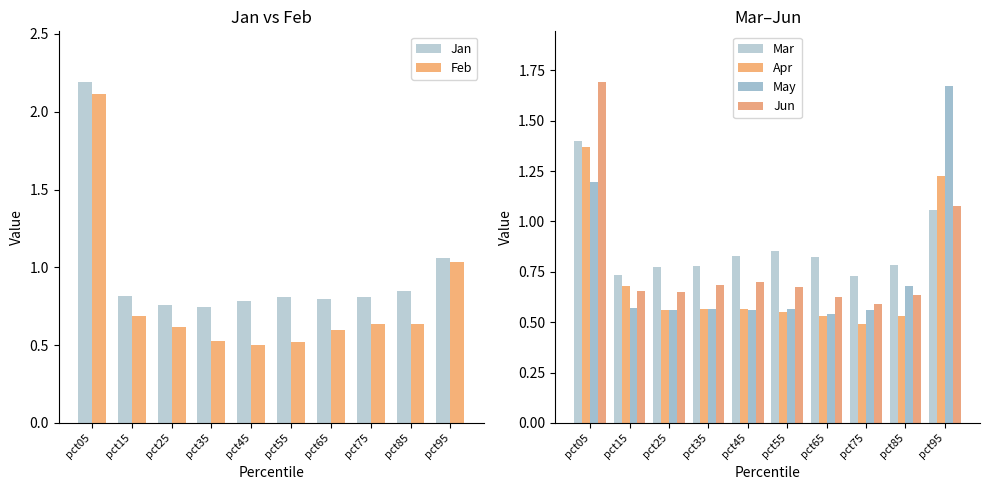

Is the value of Jan at pct85 greater than the value of Feb at pct65?

Yes